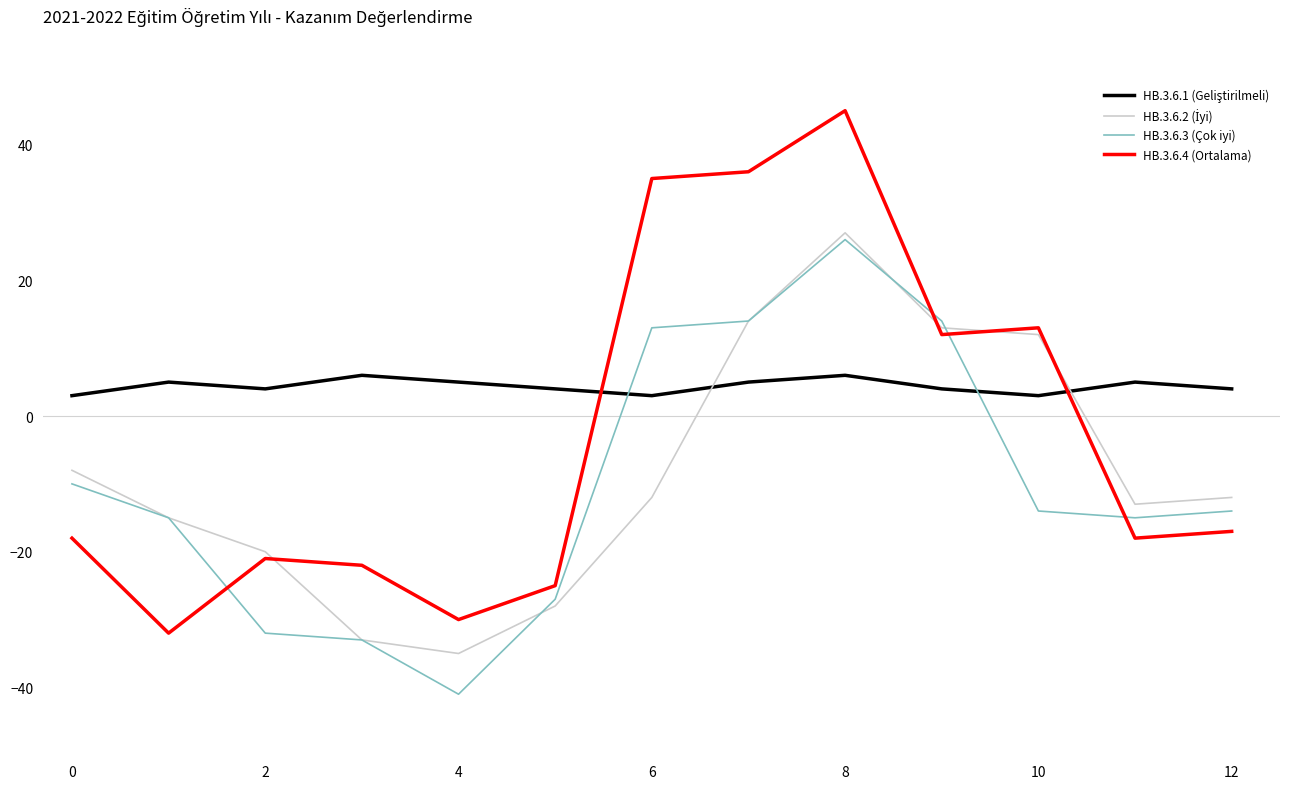

What is the lowest value of the HB.3.6.4 (Ortalama) series?

-32